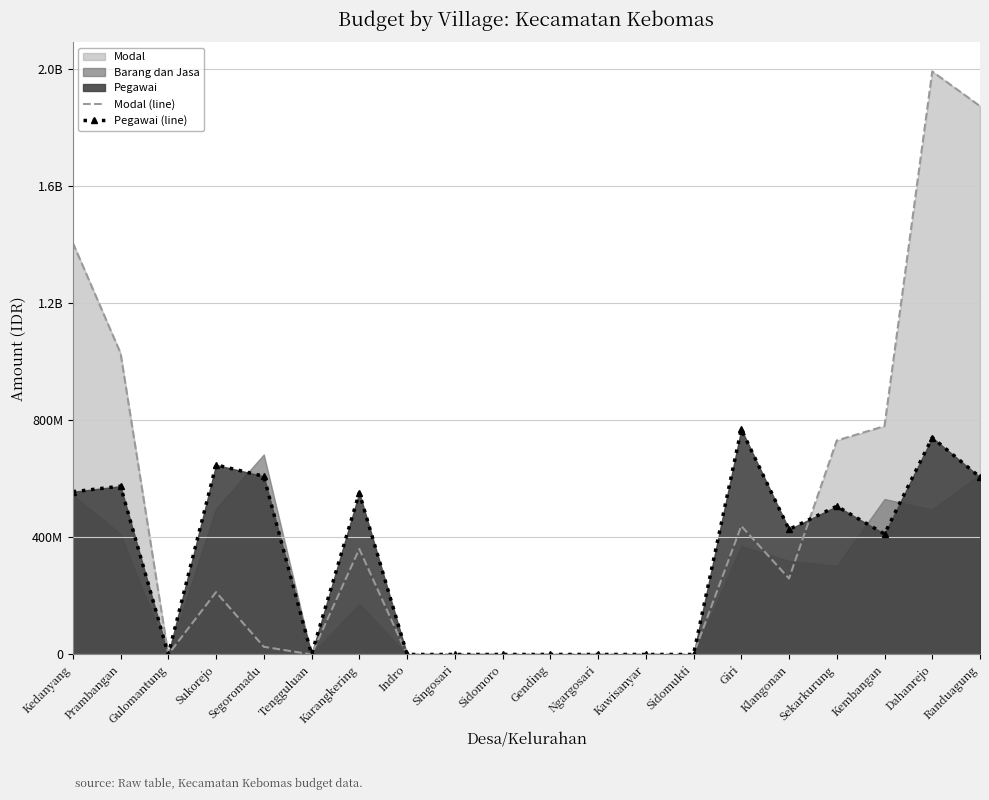

Reading left to right, extract all data points from this chart.

Modal (line): 1406257720	1029167790	0	212811200	26150000	0	360215000	0	0	0	0	0	0	0	438785000	259363126	730554000	779953000	1991261785	1872827300
Pegawai (line): 555503480	574683252	0	647381200	608457920	0	551989600	0	0	0	0	0	0	0	769043920	427092000	506297800	411532000	740586000	605593100